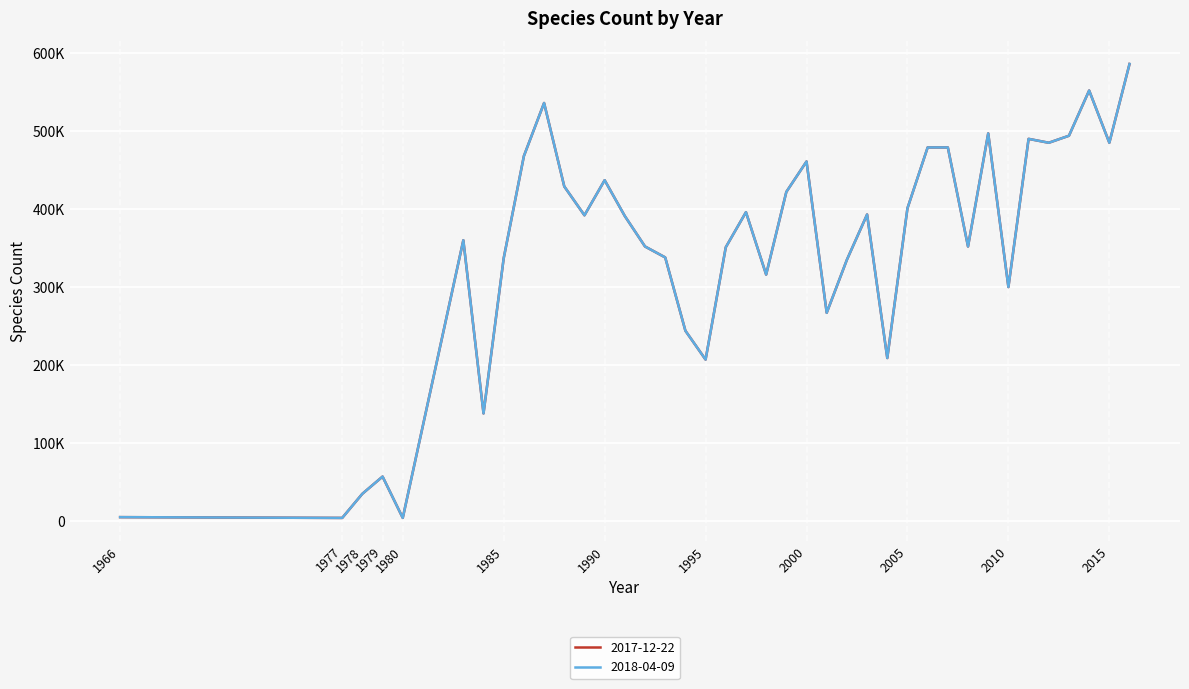

Does the chart have visible grid lines?

Yes